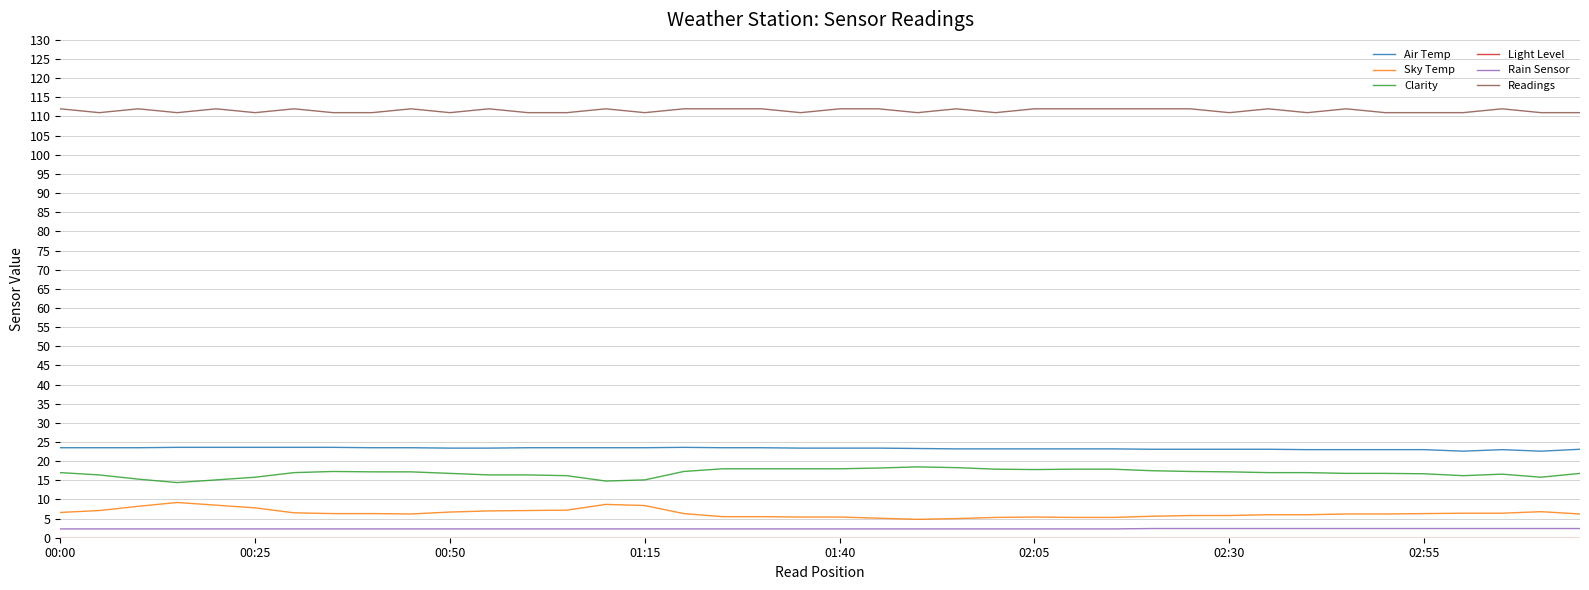

True or false: Sky Temp and Readings cross at least once.

False